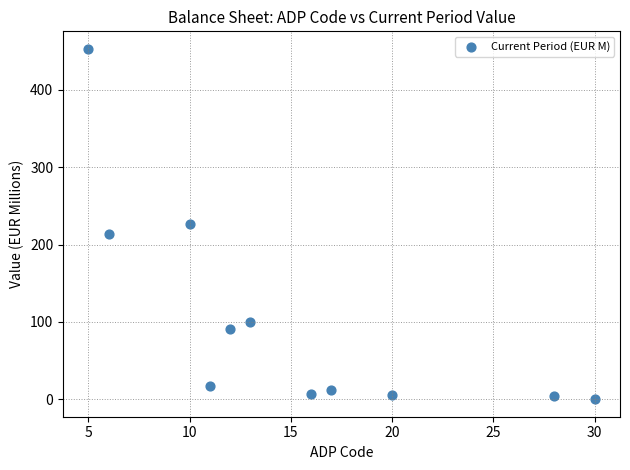

What is the range of X values (max minus min)?

25.0